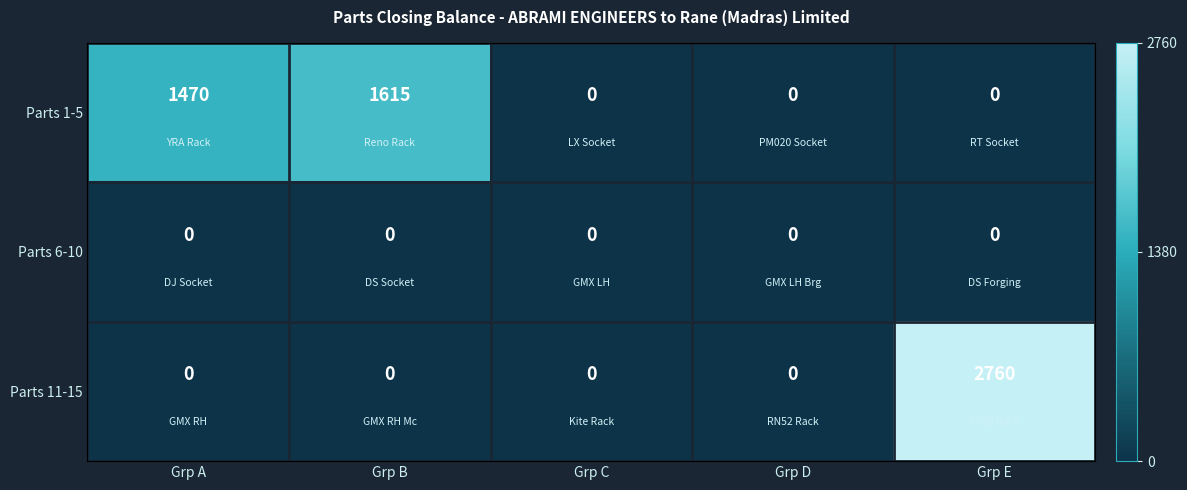

Which label corresponds to the largest value in the chart?

Grp E